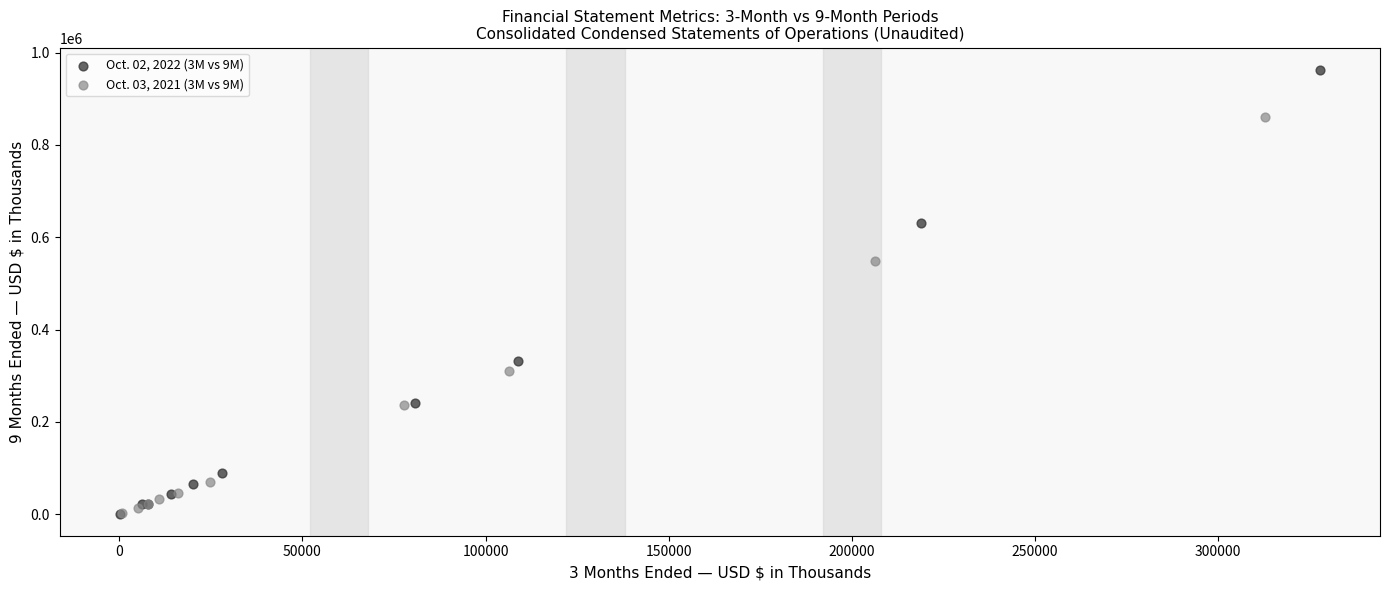

Which series contains the highest Y value?

Oct. 02, 2022 (3M vs 9M)